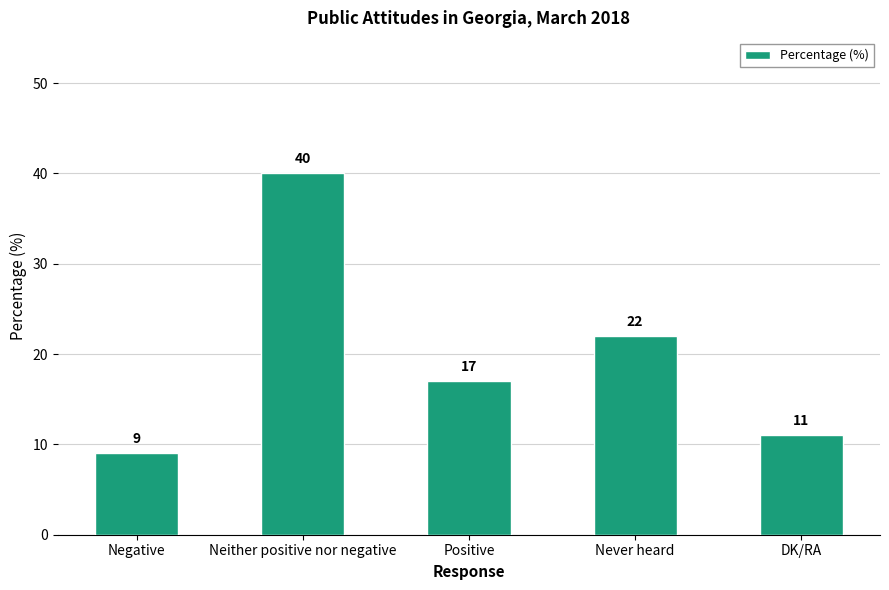

What is the label of the 1st bar from the right?

DK/RA